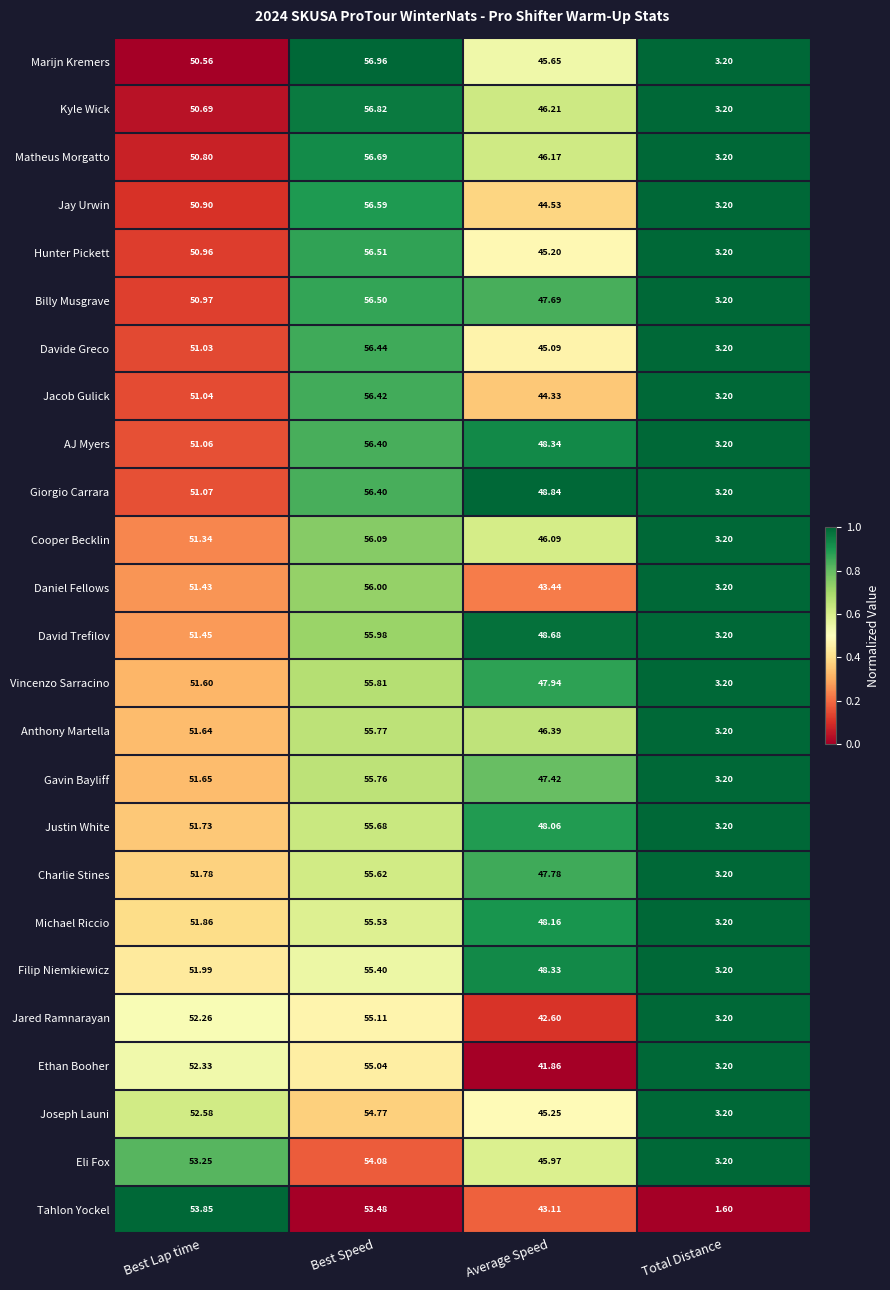

At which label does Ethan Booher reach its peak?

Best Speed